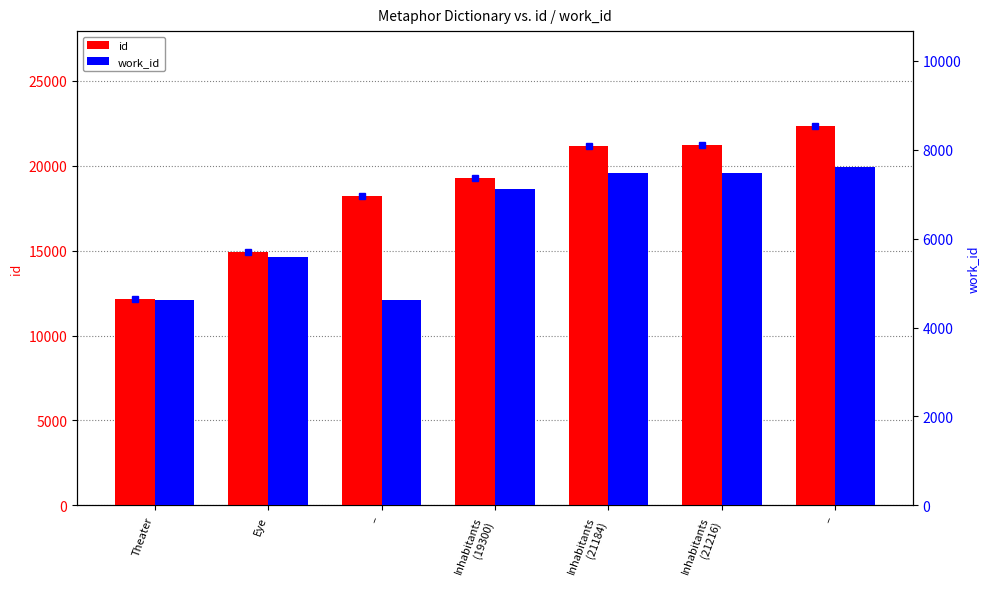

List the series in order of their overall mean, highest first.

id, work_id